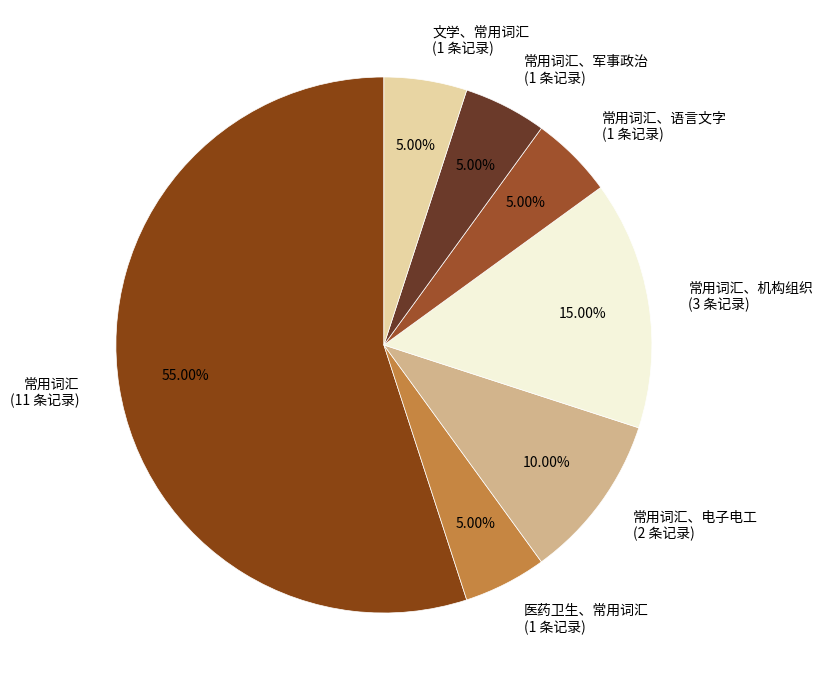

What is the majority slice?

常用词汇 (11 条记录)